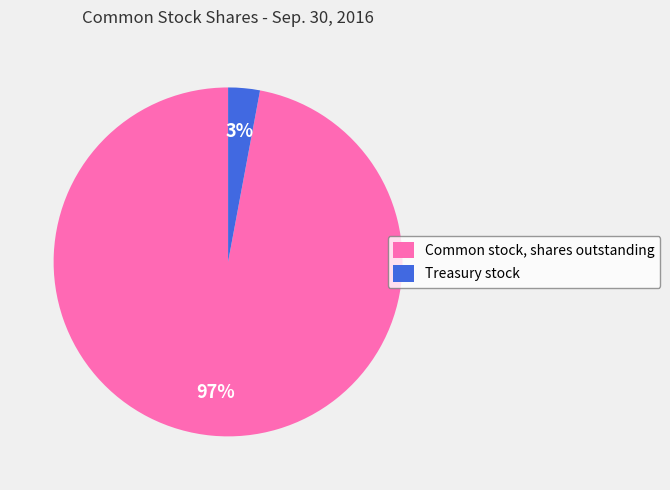

True or false: Treasury stock accounts for 3% of the total.

True